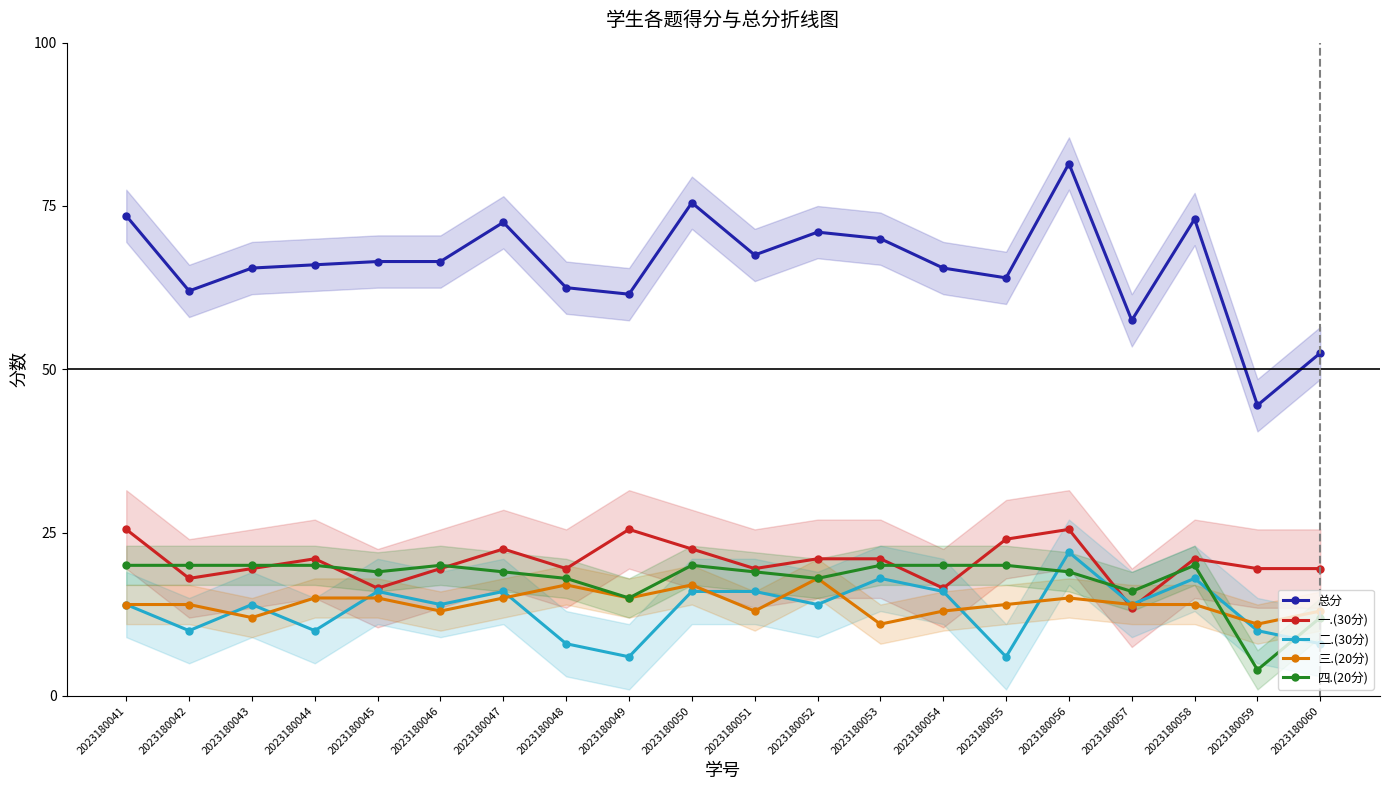

True or false: 总分 and 一.(30分) cross at least once.

False